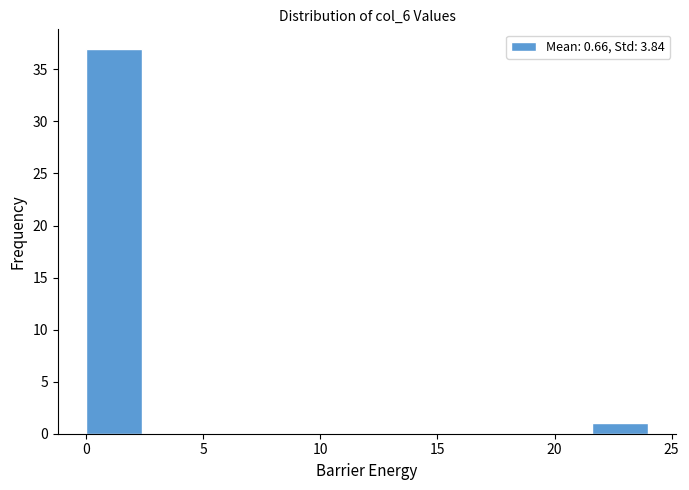

Reading left to right, transcribe this chart: for each bar, give the range it covers on the x-axis and its height. Neither the bar edges nor the heights are printed on the chart, so give them approximately, as read against the axes.

0.0 to 2.4: 37
2.4 to 4.8: 0
4.8 to 7.2: 0
7.2 to 9.6: 0
9.6 to 12.0: 0
12.0 to 14.4: 0
14.4 to 16.8: 0
16.8 to 19.2: 0
19.2 to 21.6: 0
21.6 to 24.0: 1